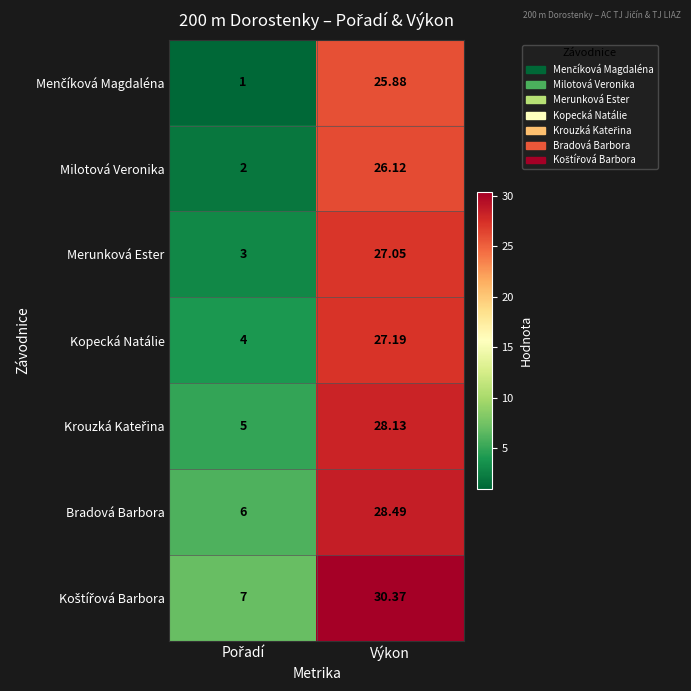

At which category is the sum across all series the highest?

Výkon